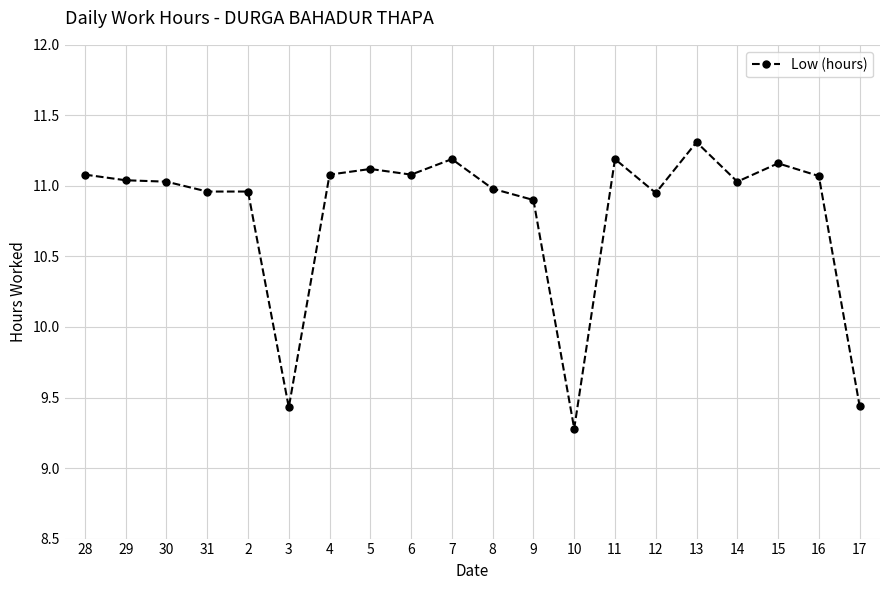

Count the number of values greater than 11.

12